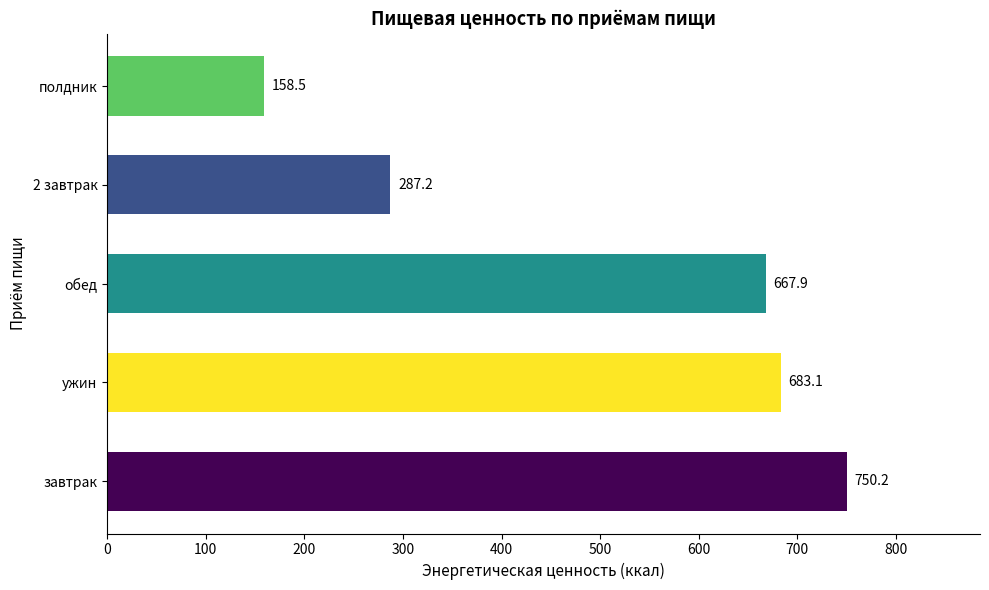

What is the greatest value displayed?

750.2